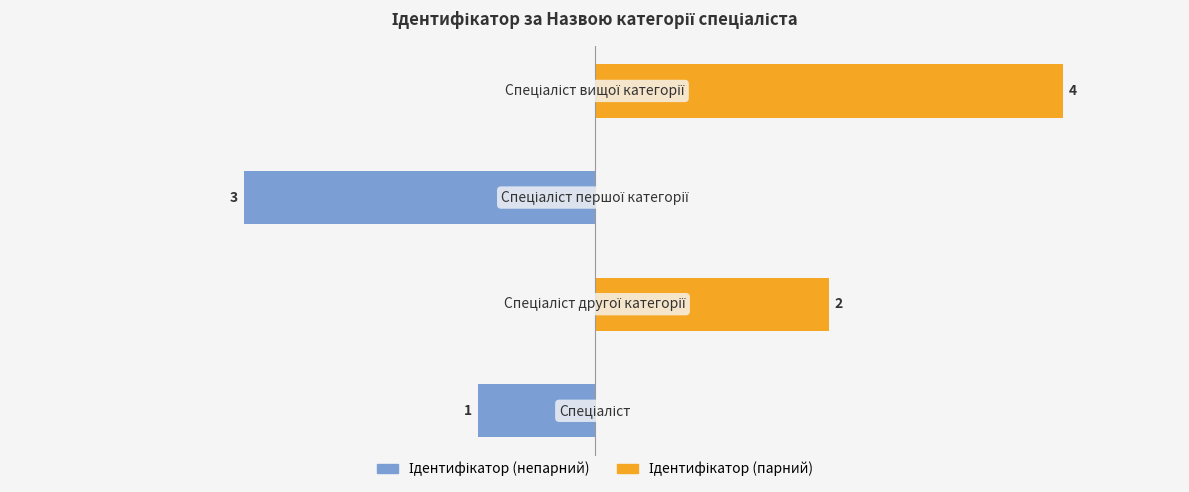

The value of Ідентифікатор (парний) at −4 is 3. True or false?

False